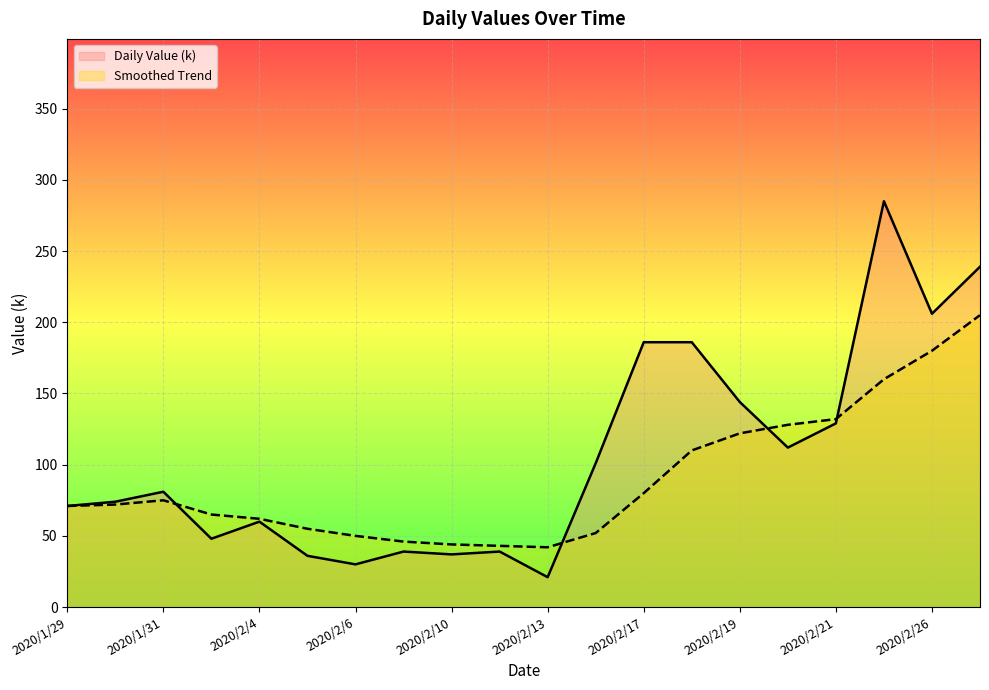

What is the sum of all Daily Value (k) values?

2124